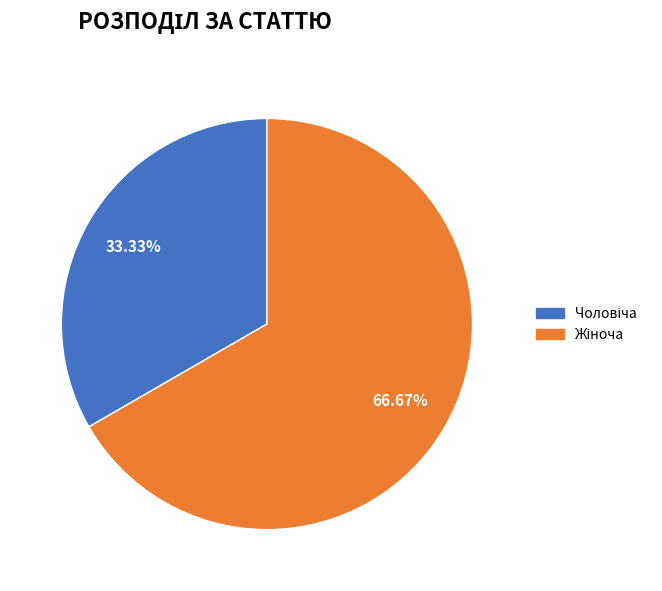

Is there a majority slice in this chart?

Yes